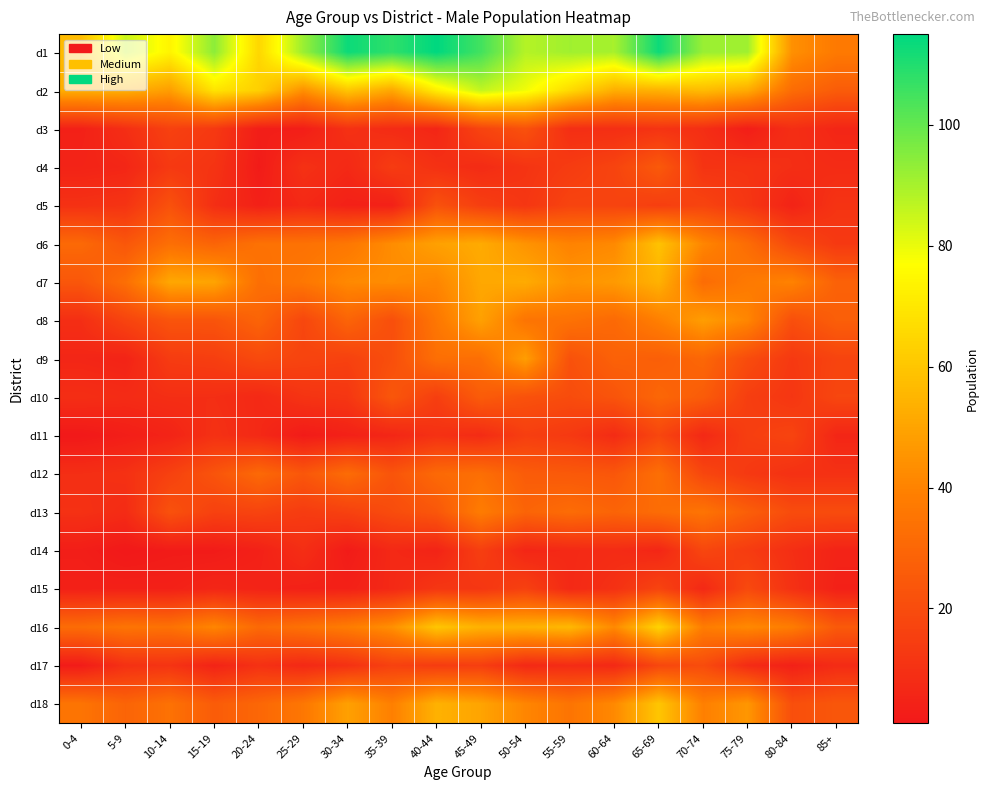

What is the maximum value shown in the chart?

115